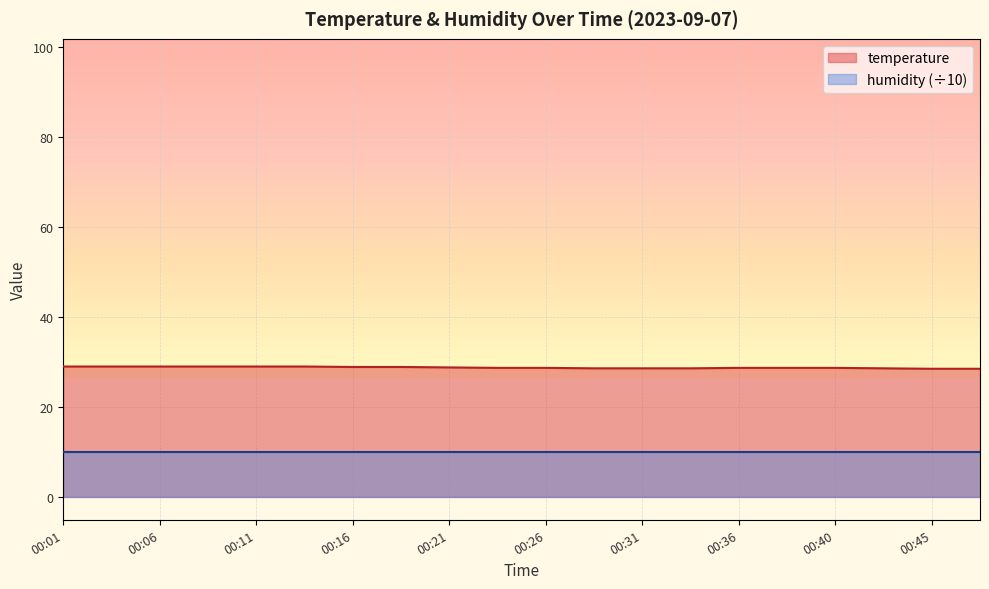

What is the ratio of the value at 00:26 to the value at 00:48?

1.0